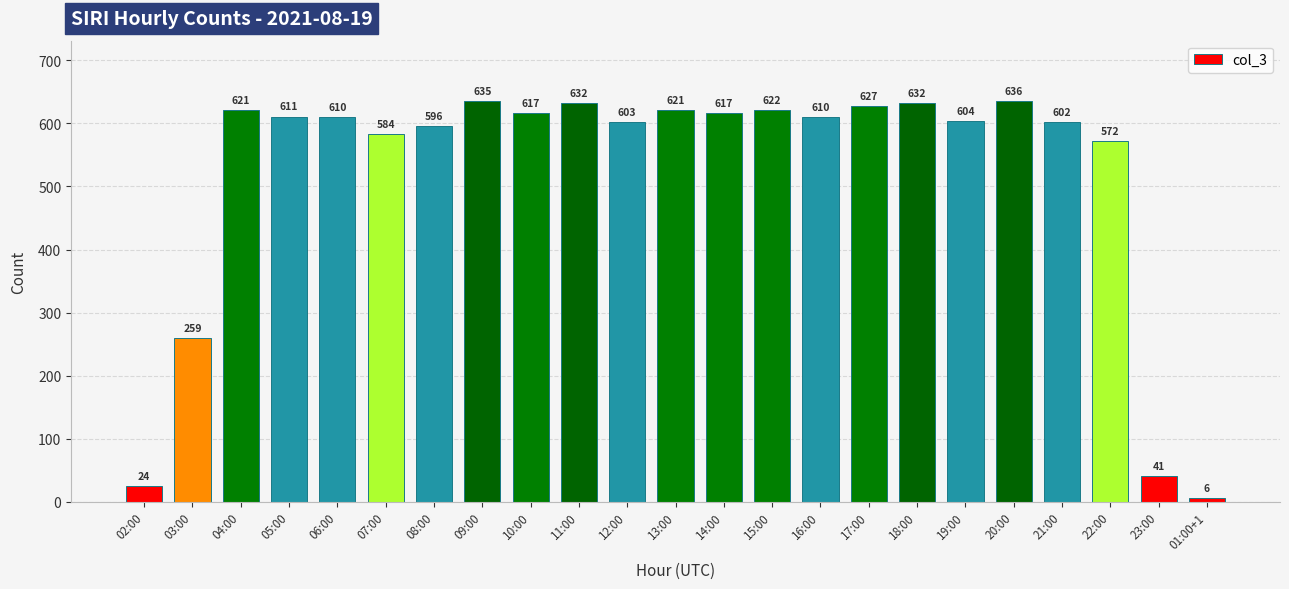

Between 02:00 and 14:00, which is larger?

14:00